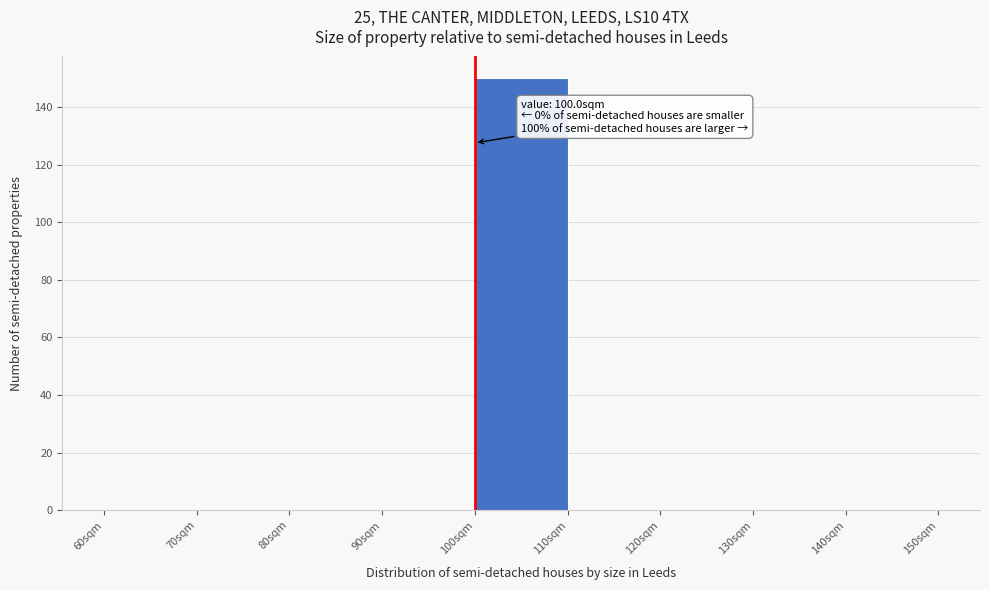

Over which range of the x-axis is the bar tallest?

100 to 110